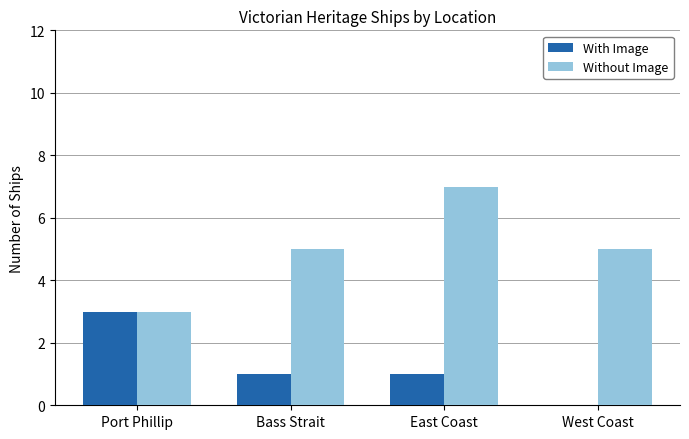

Is it true that Without Image equals 3 at Port Phillip?

True